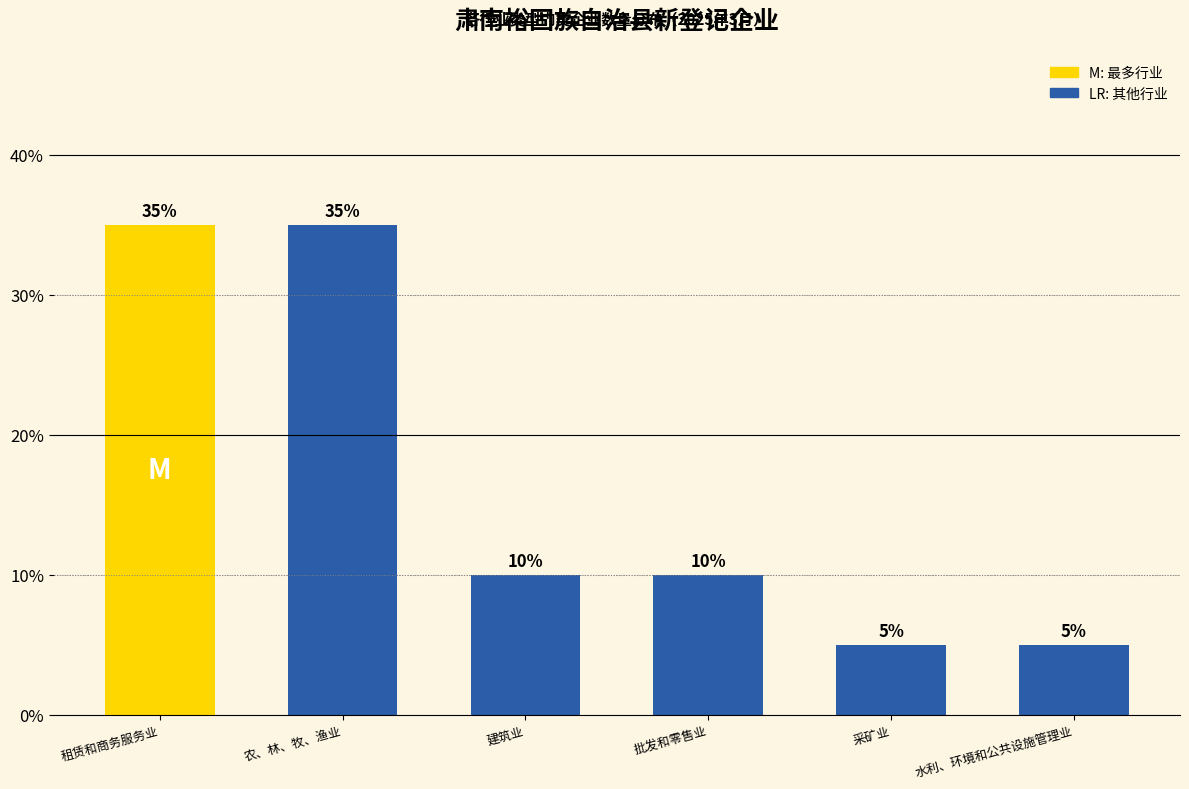

What is the ratio of the value at 建筑业 to the value at 批发和零售业?

1.0